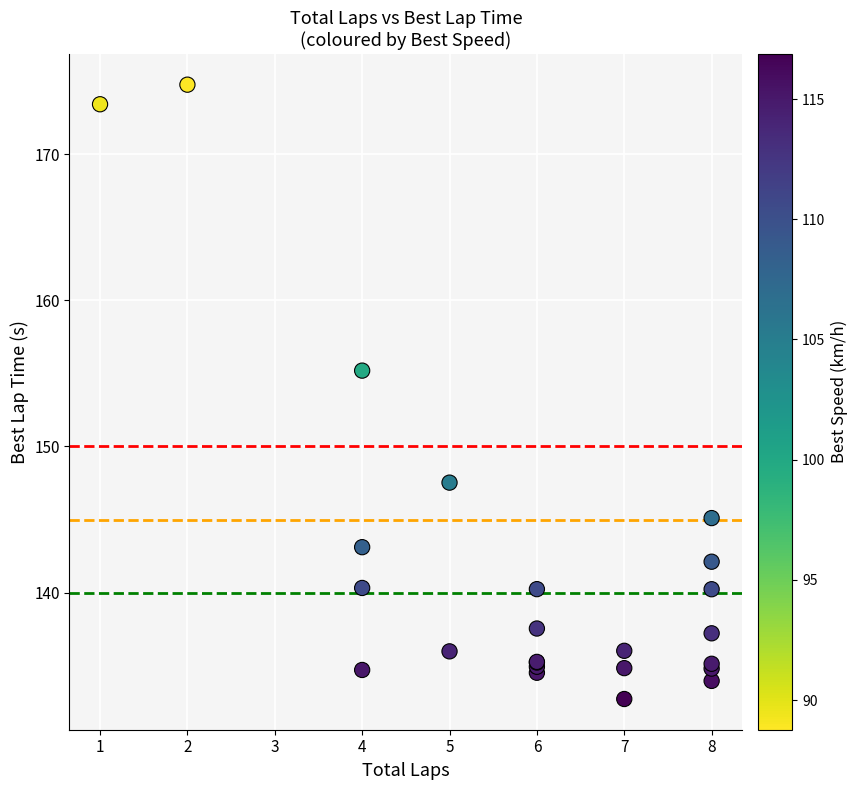

What Y value in the scatter plot is closest to 153?

155.2